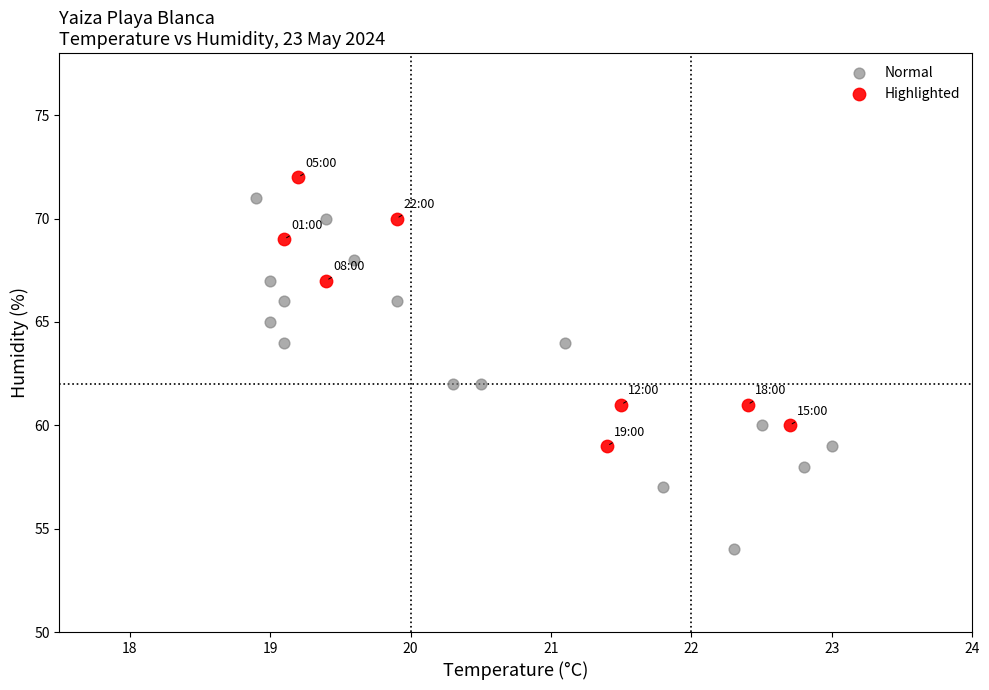

Which series has the widest spread of Y values?

Normal